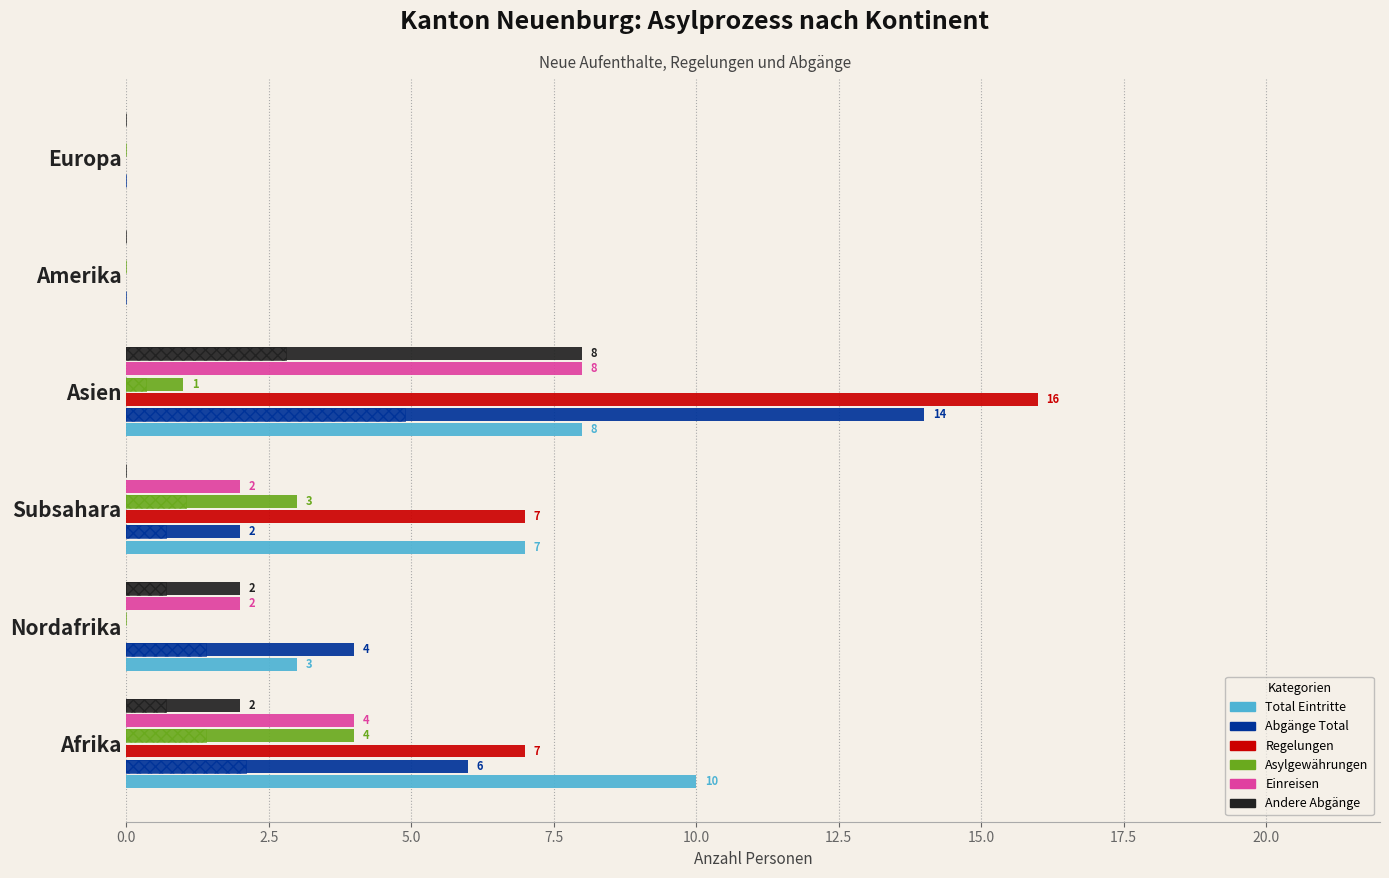

What is the value of the Einreisen bar at the 2nd from the left?

2